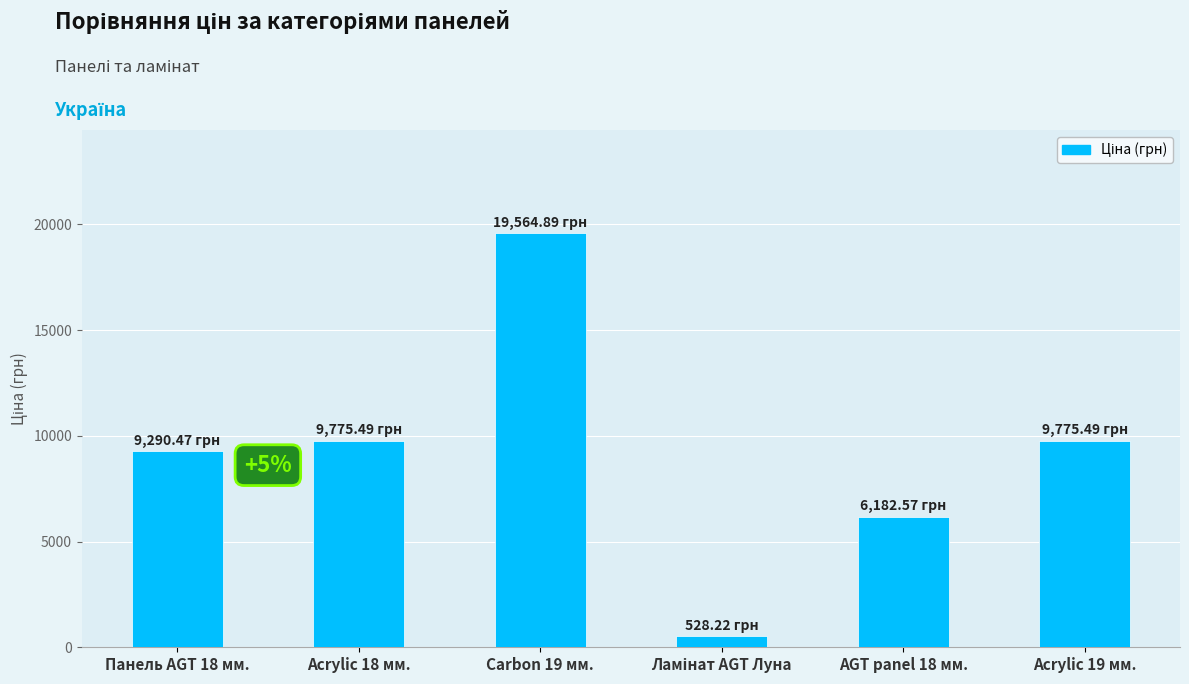

The value at AGT panel 18 мм. is 3731.5. True or false?

False